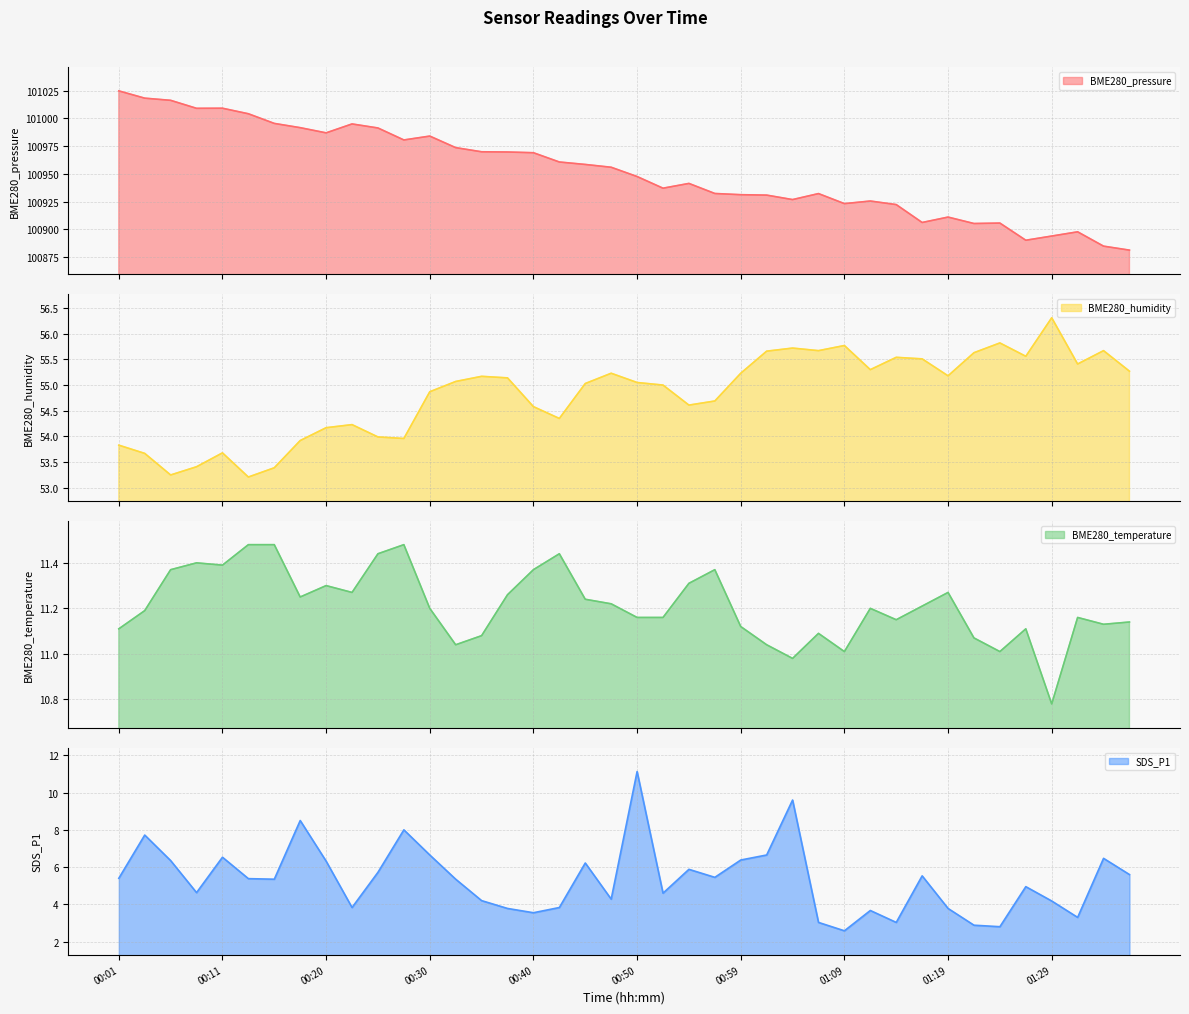

True or false: BME280_humidity and BME280_temperature intersect in this chart.

False